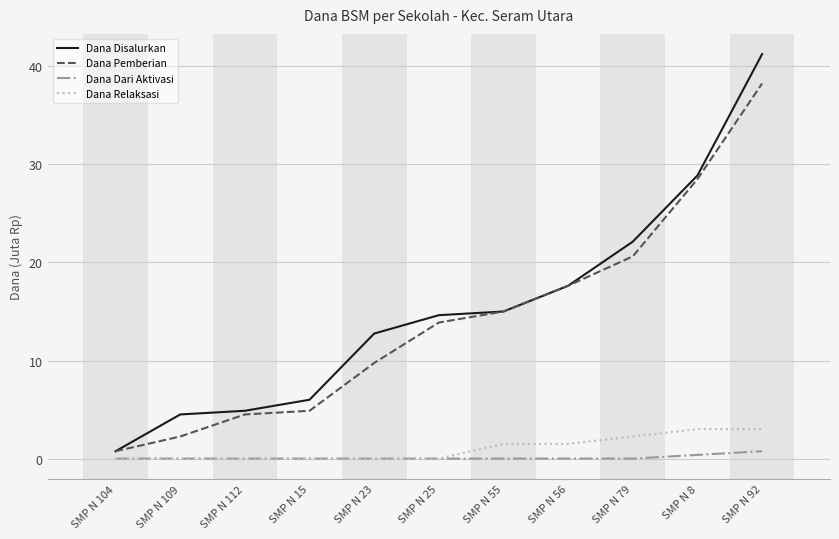

What position from the left is SMP N 79?

9